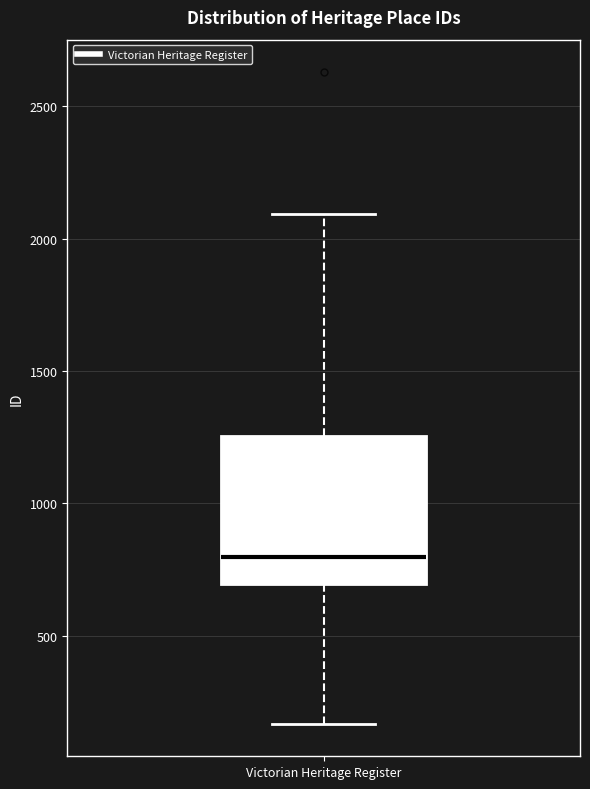

Read this box plot against the y-axis: the position of the median line, the range covered by the box, and the ends of both whiskers. The values are not printed on the chart, so give them approximately, as read against the axis.

median 800, box 700 to 1250, whiskers 150 to 2100